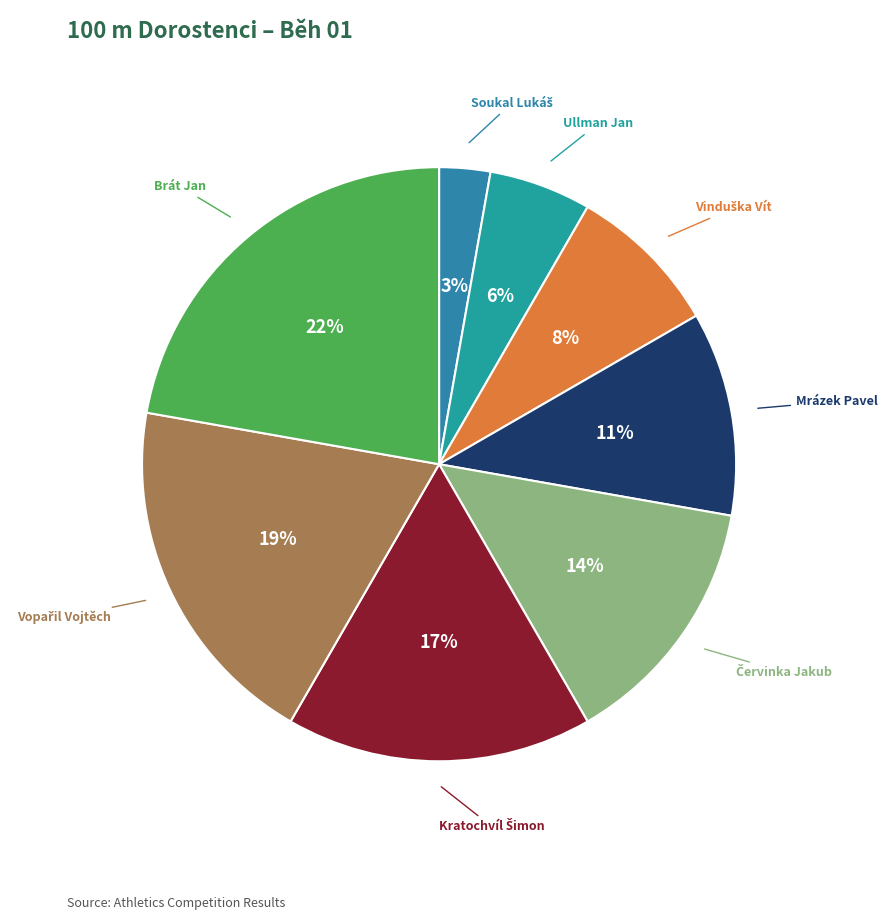

Rank the categories by value from highest to lowest.

Brát Jan, Vopařil Vojtěch, Kratochvíl Šimon, Červinka Jakub, Mrázek Pavel, Vinduška Vít, Ullman Jan, Soukal Lukáš